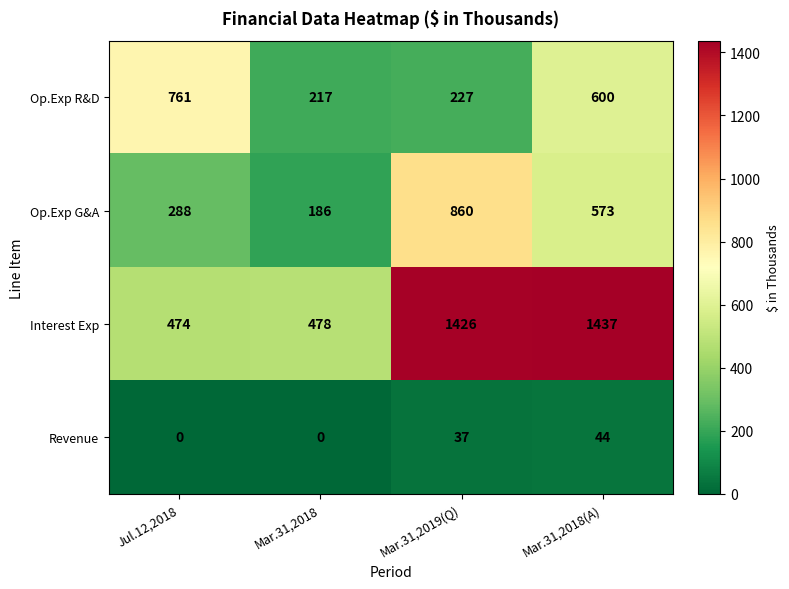

What is the greatest value displayed?

1437